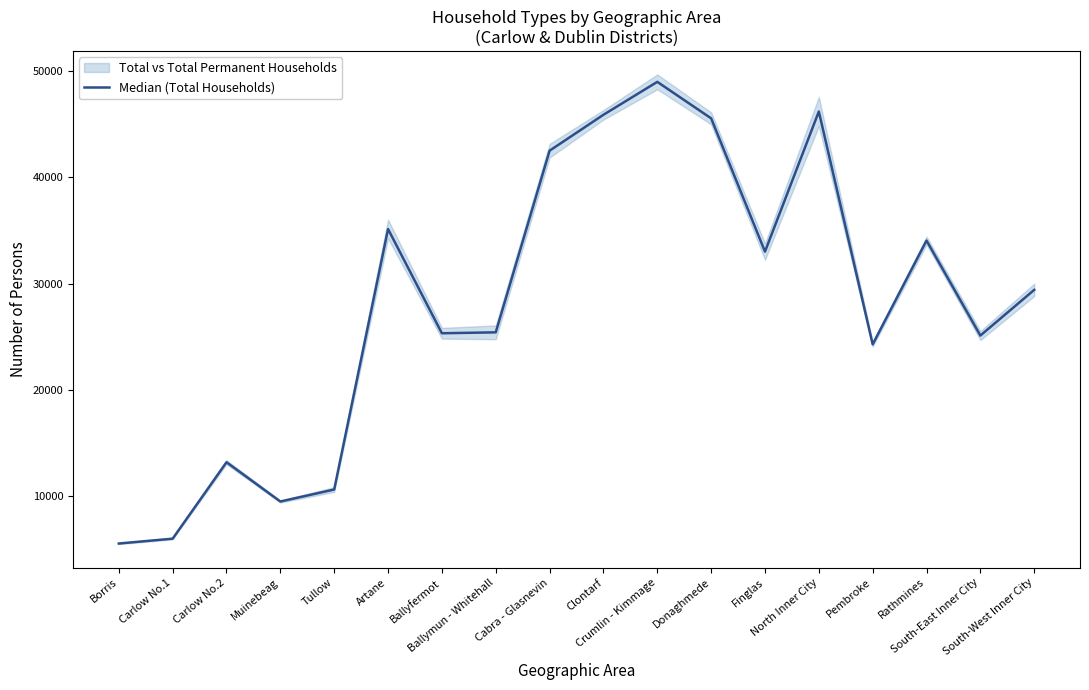

What is the sum of the values at South-East Inner City and Finglas?

58122.0